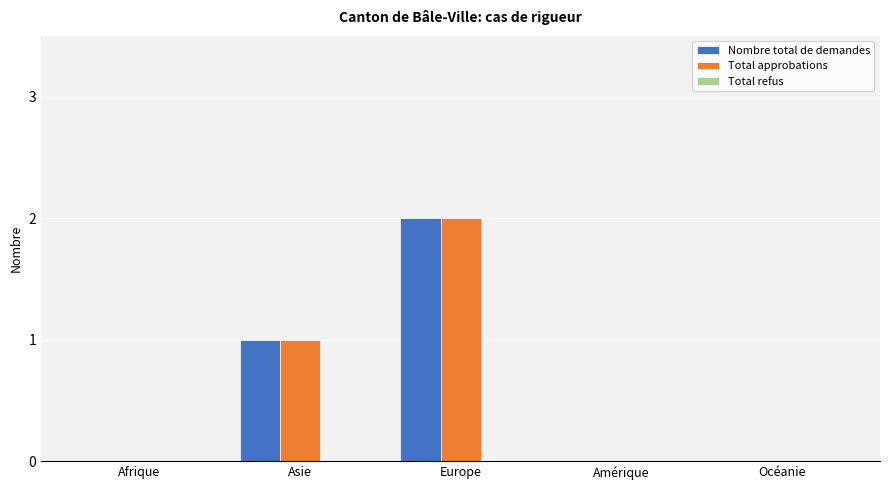

Does the chart contain stacked bars?

No